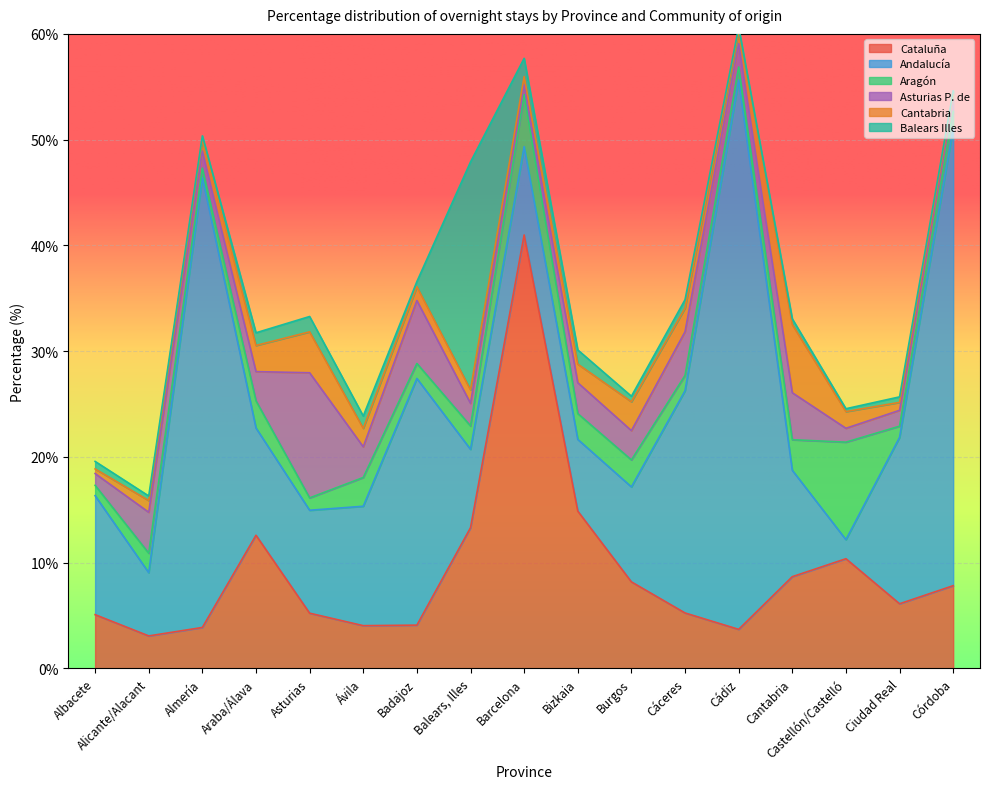

Which series has the widest spread of values?

Andalucía